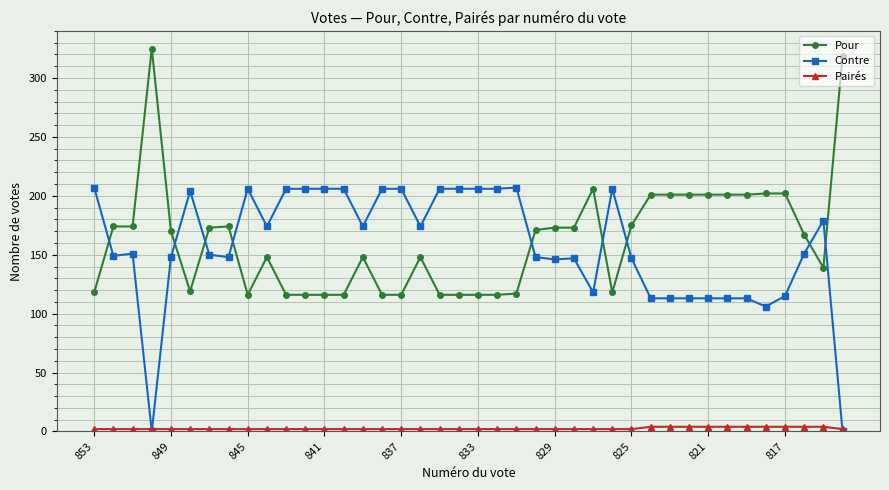

Does the chart have visible grid lines?

Yes